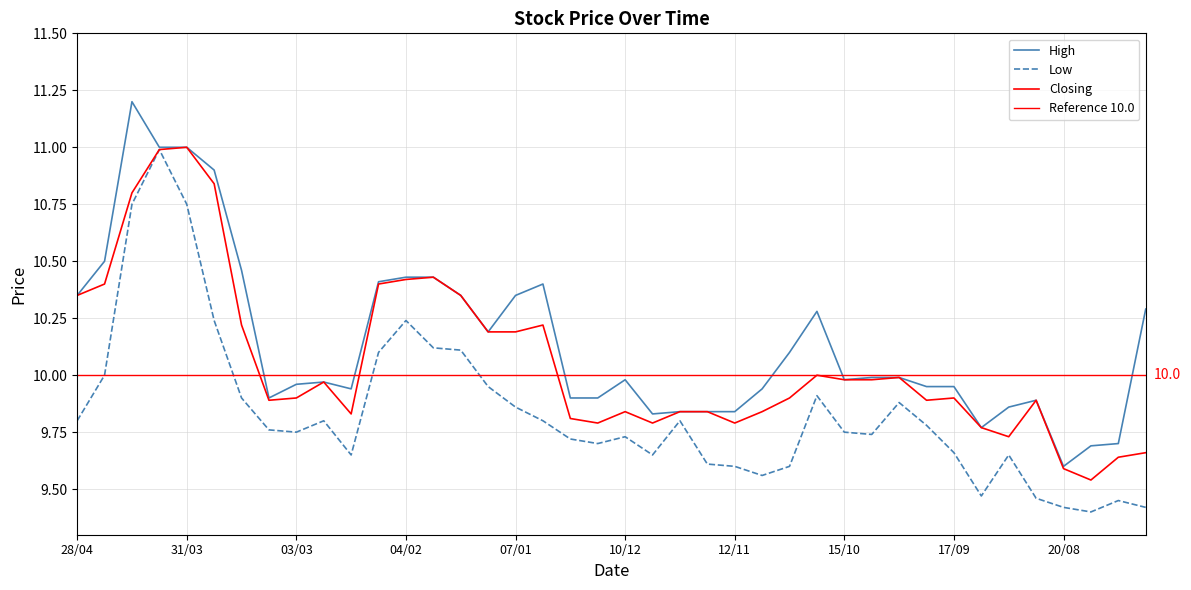

The value of High at 25/02 is 10.0. True or false?

True